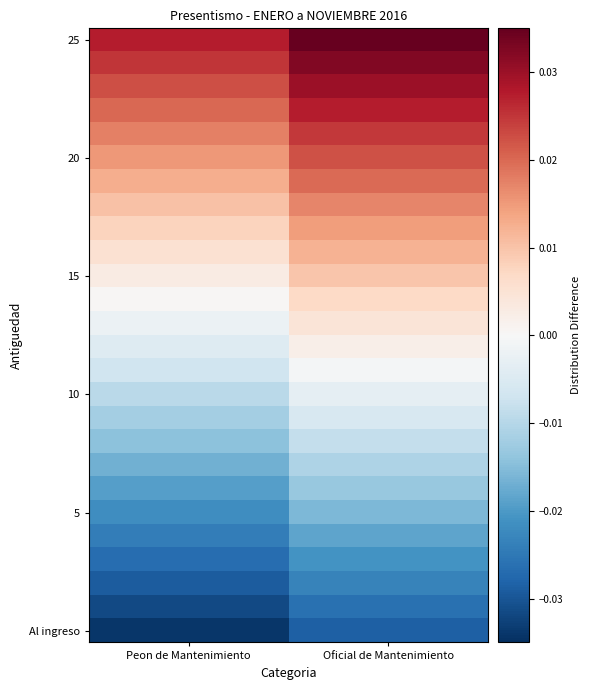

Between Peon de Mantenimiento and Oficial de Mantenimiento, which is larger?

Oficial de Mantenimiento